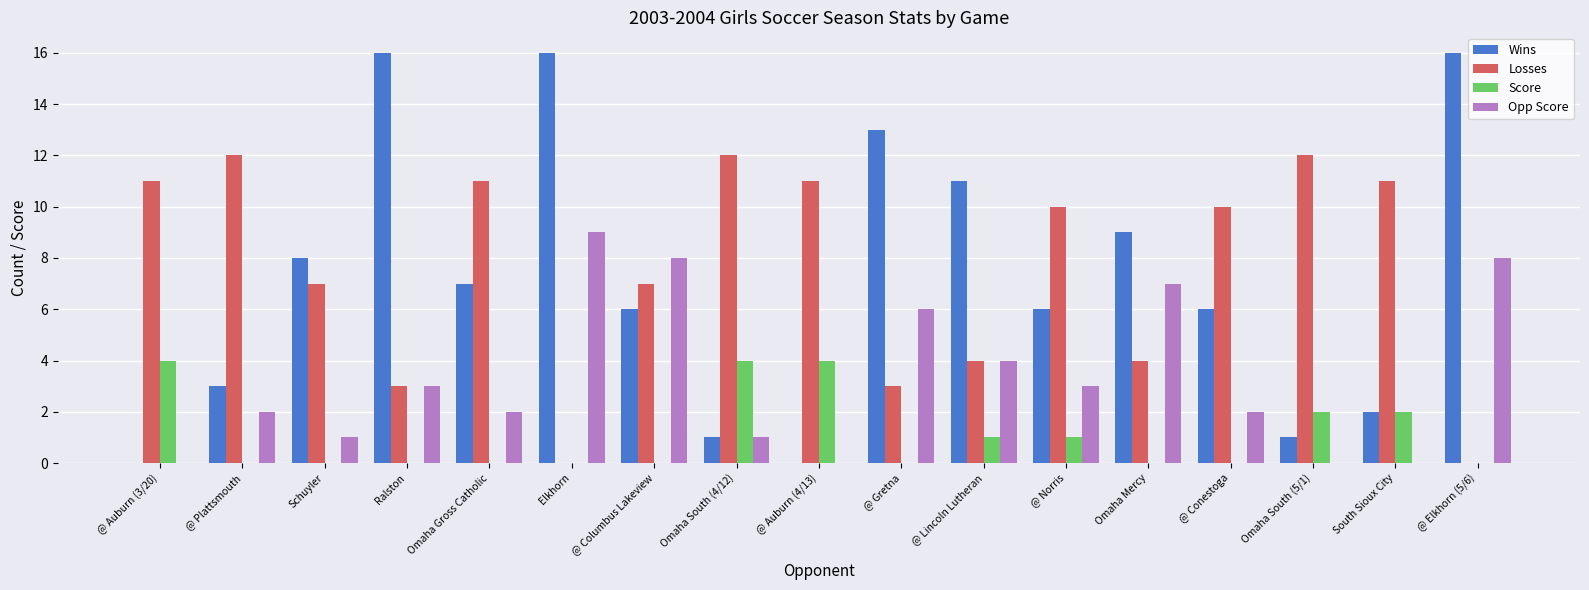

The Wins series shows 7 at Omaha Gross Catholic. True or false?

True